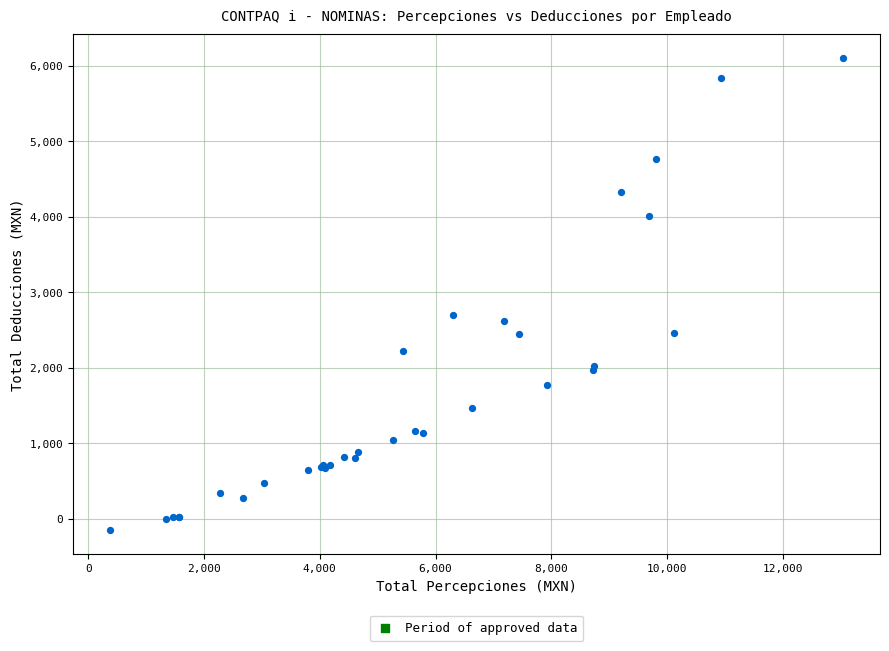

What Y value in the scatter plot is closest to 2978?

2704.8